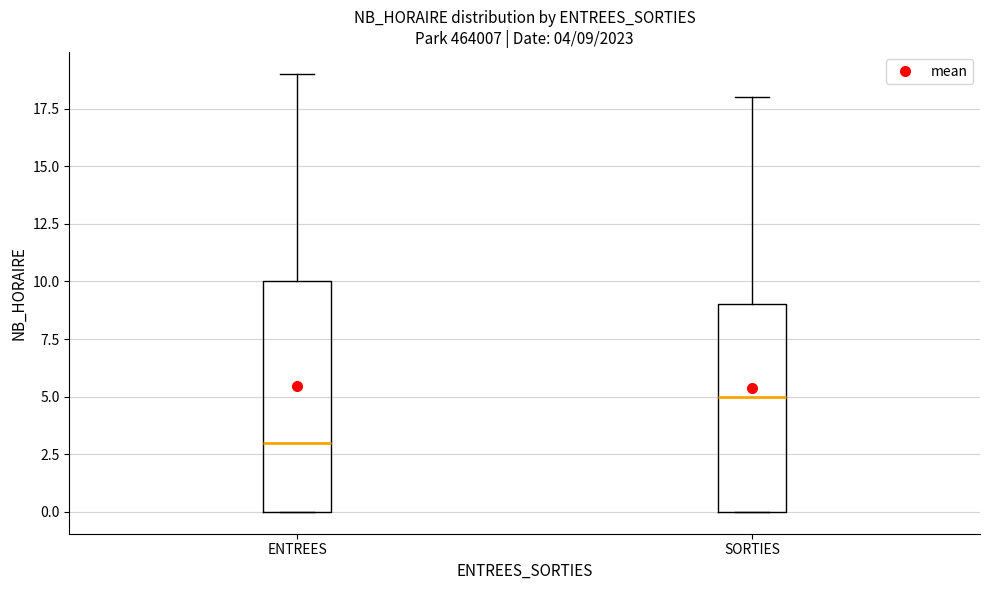

Which box has the lowest median line?

ENTREES